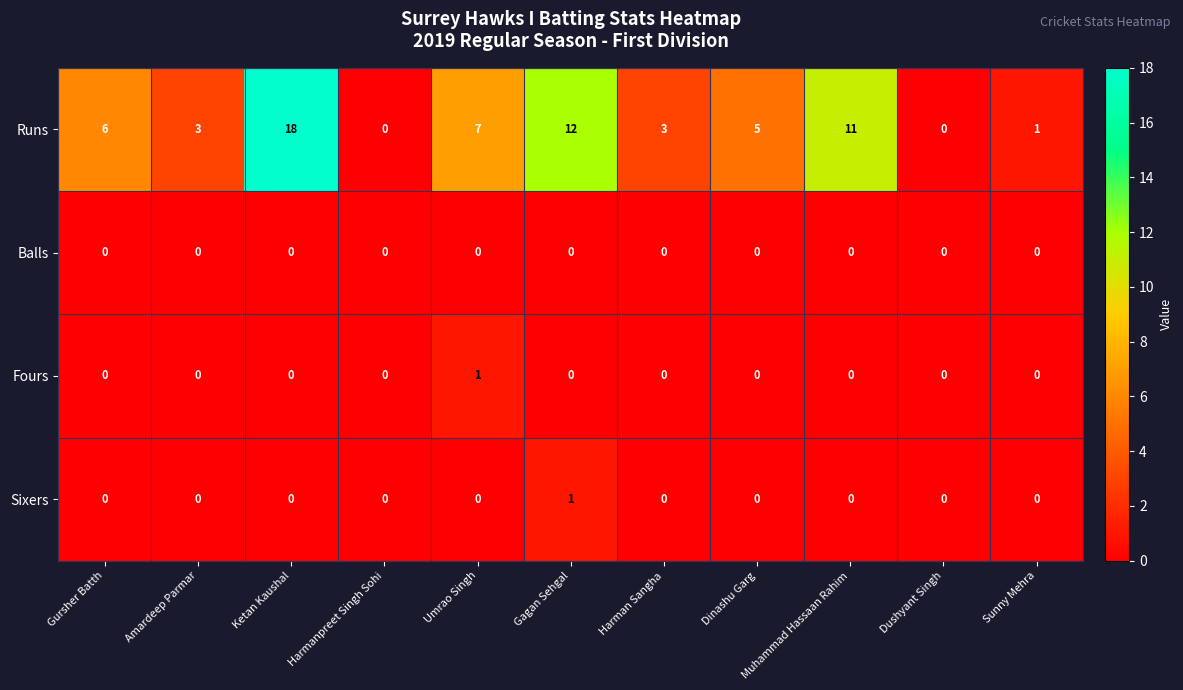

Which series has the widest spread of values?

Runs